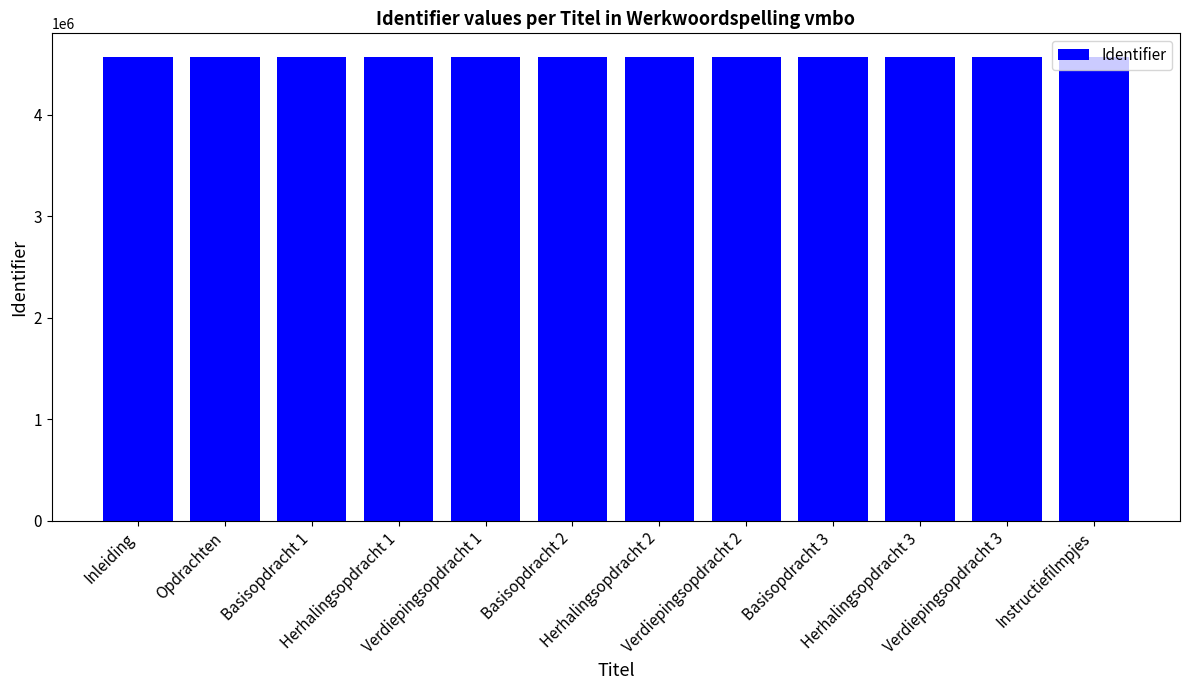

What is the value of the 12th bar from the left?

4573279